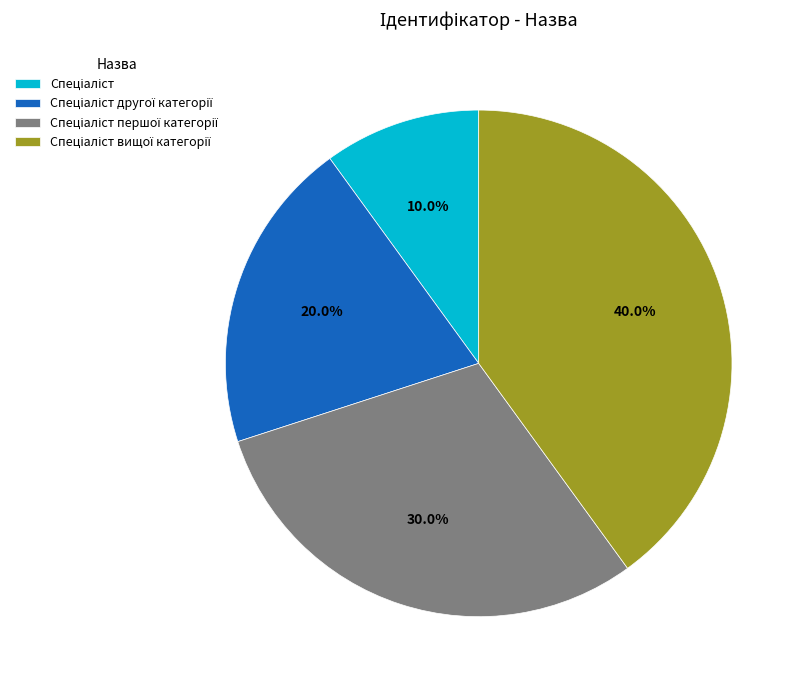

Does any single category account for the majority?

No